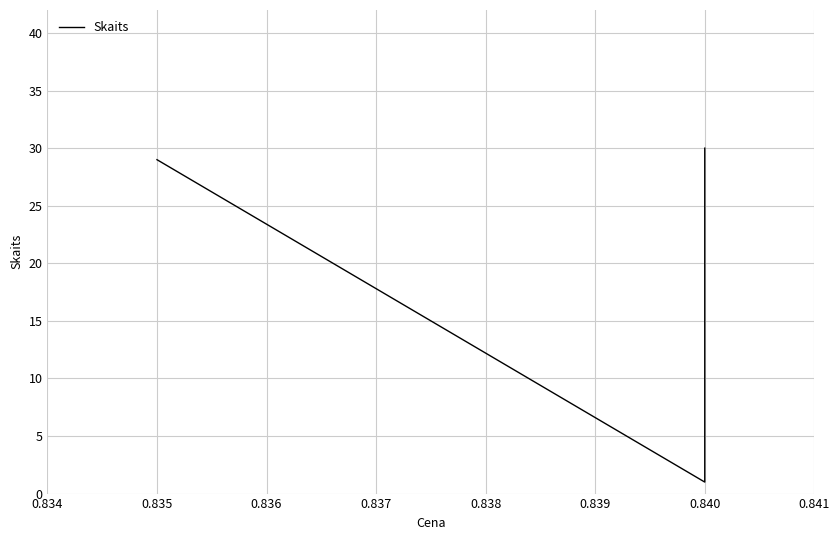

What is the difference between the maximum and minimum values?

29